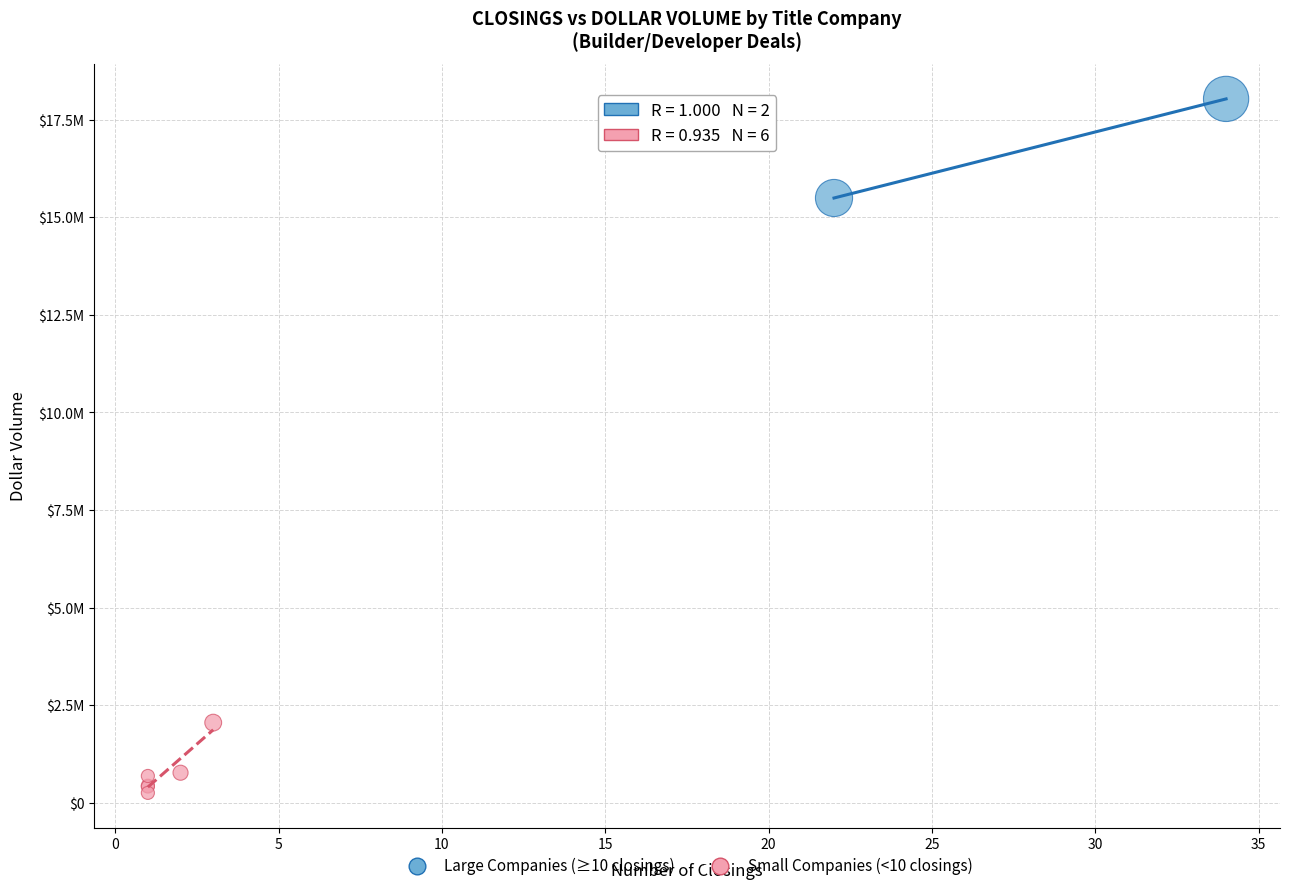

What are all the series names shown in the legend?

Large Companies (≥10 closings), Small Companies (<10 closings)